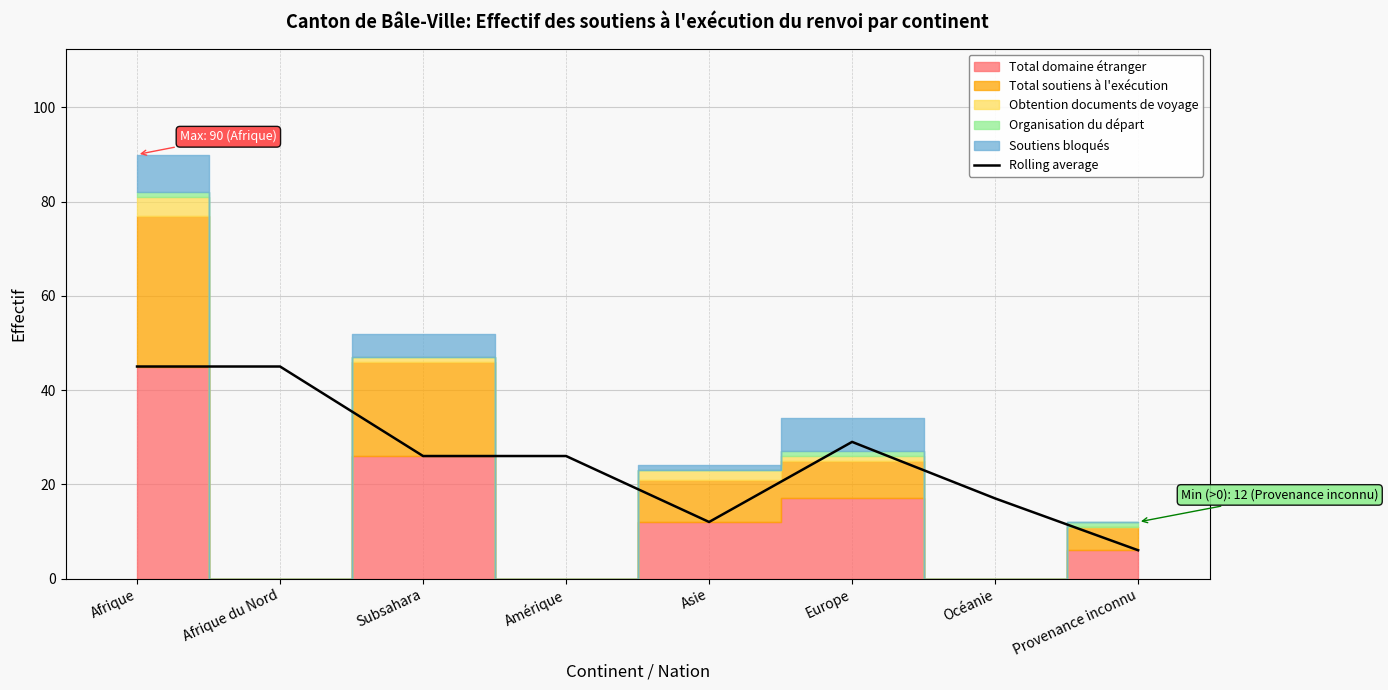

How many data points are less than 26?

3